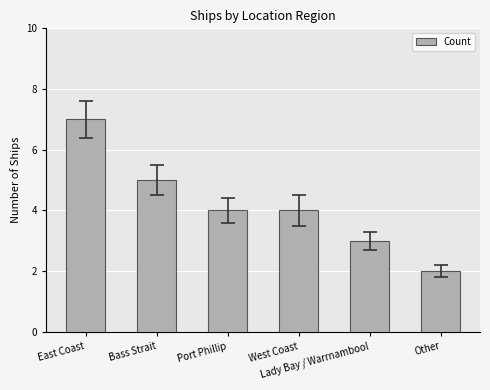

Does the chart contain any negative values?

No